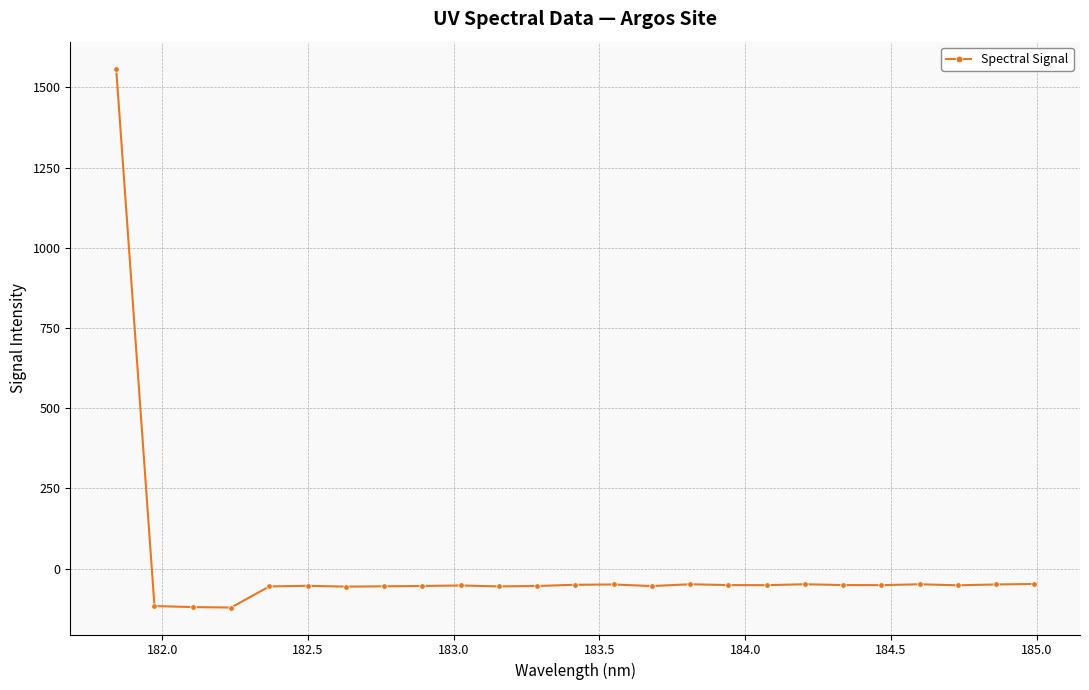

How many lines are shown in the chart?

1